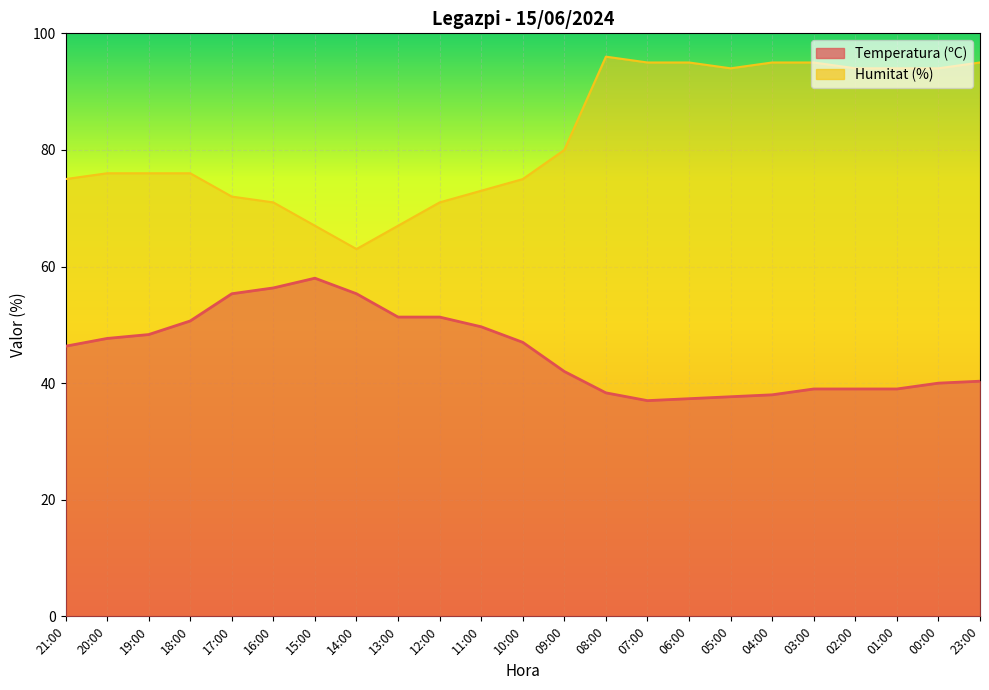

Between 20:00 and 17:00, which is larger?

17:00